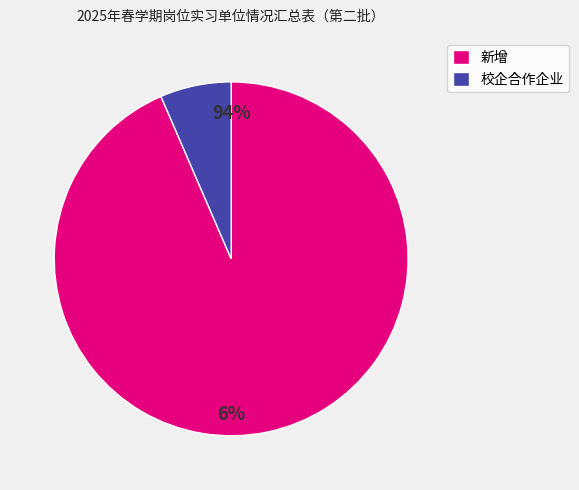

How many segments does this pie chart have?

2